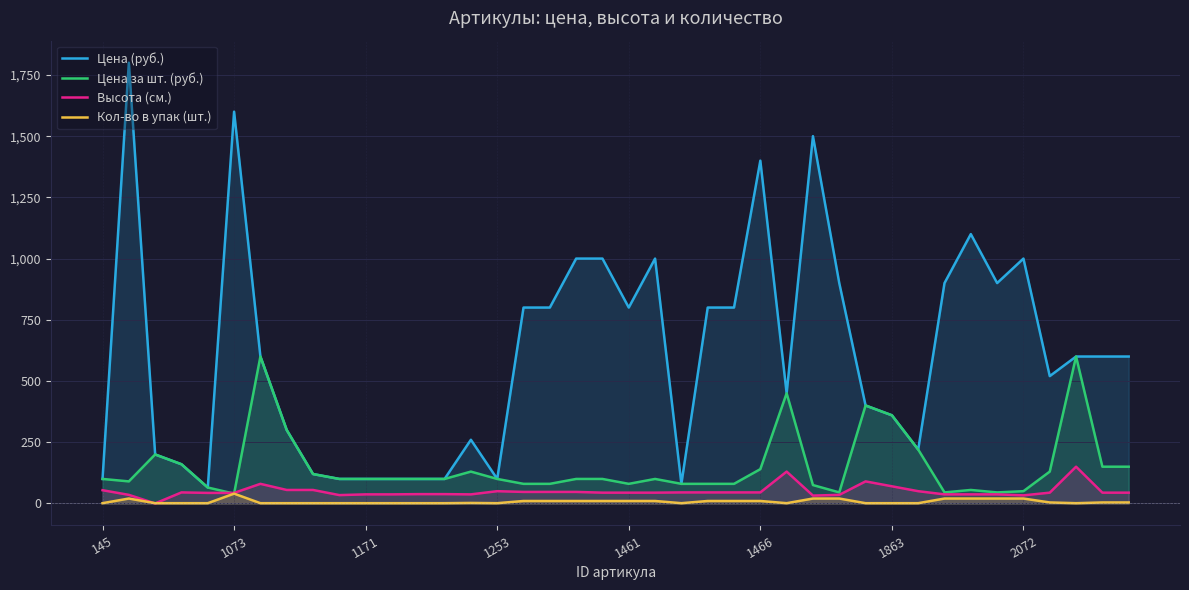

True or false: Кол-во в упак (шт.) and Цена (руб.) intersect in this chart.

False